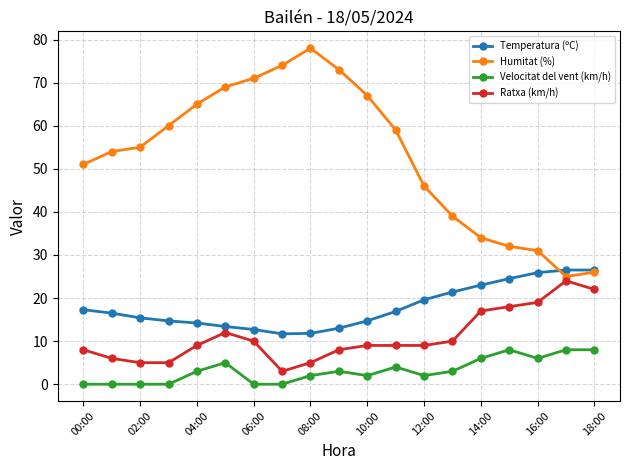

True or false: Humitat (%) has more than 0 interior local peaks.

True